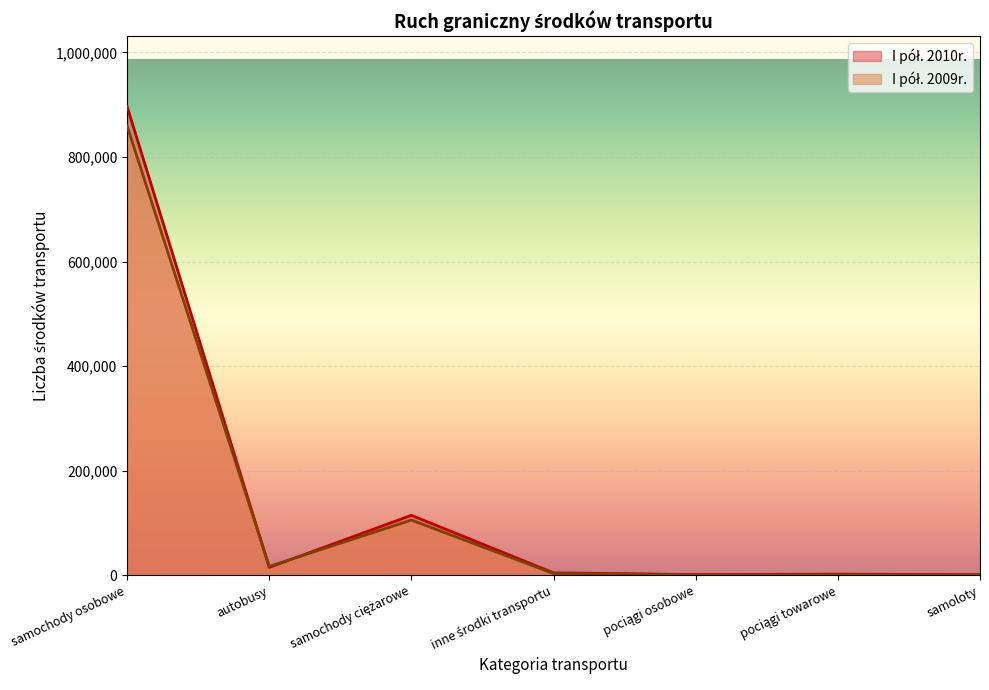

What is the total value across all series at inne środki transportu?

8000